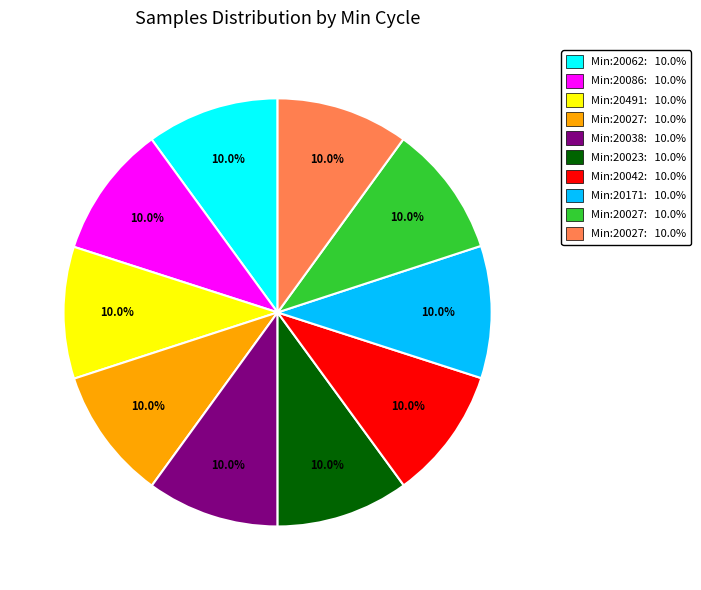

Does any single category account for the majority?

No